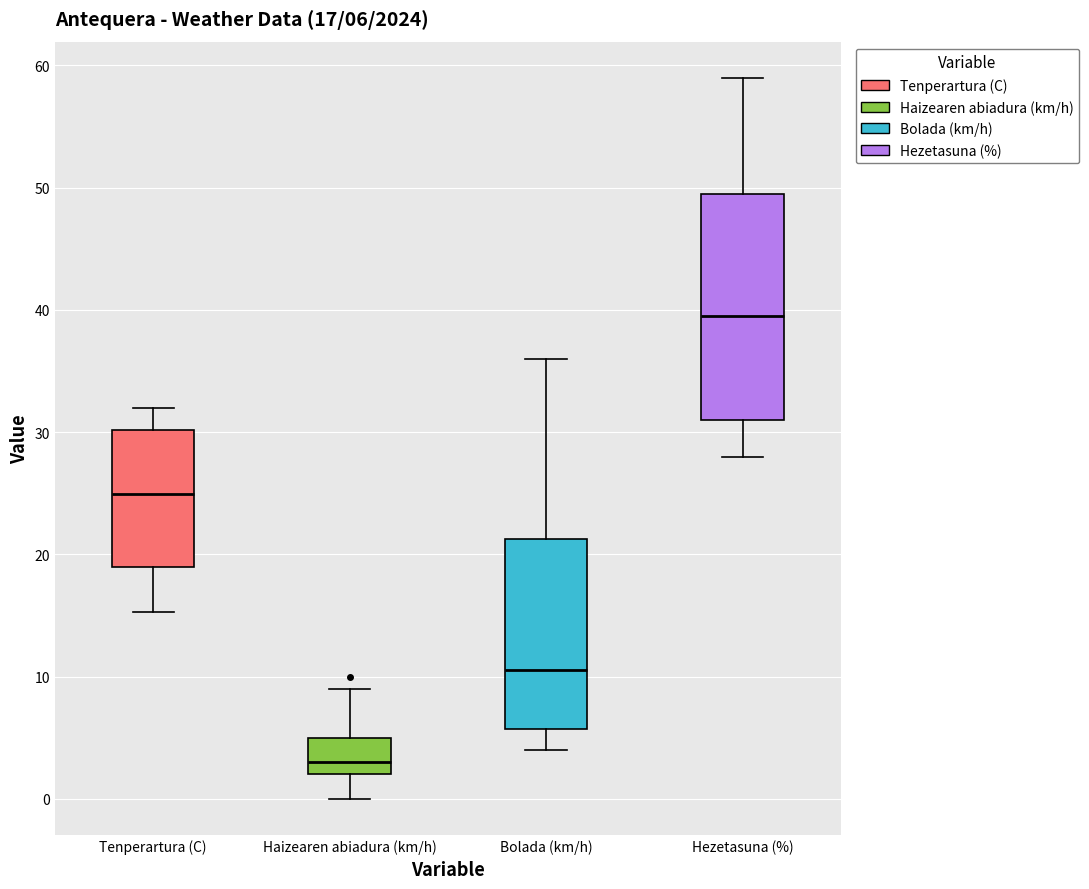

Which box has the highest median line?

Hezetasuna (%)